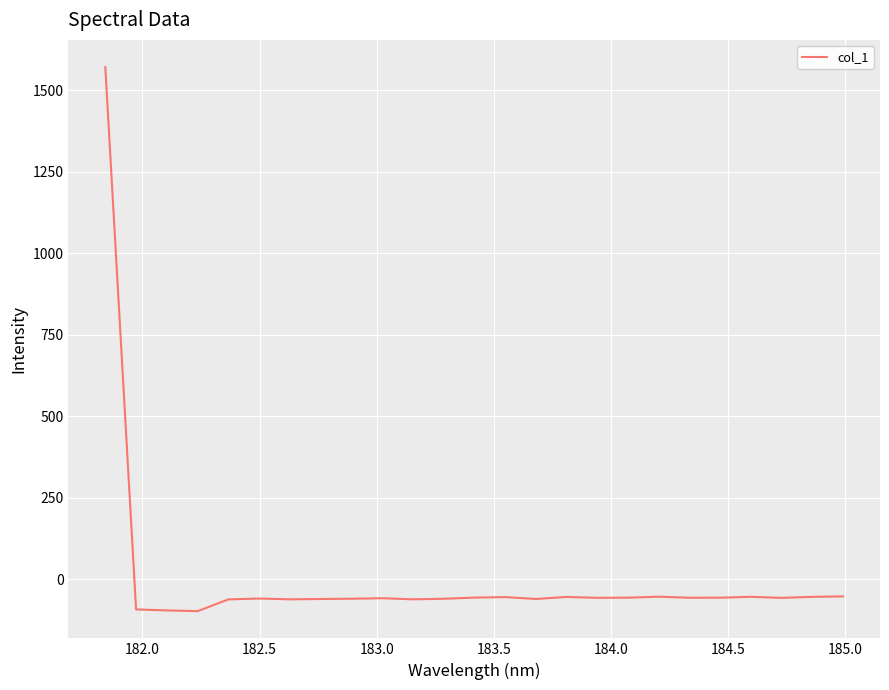

What is the smallest value displayed?

-97.2